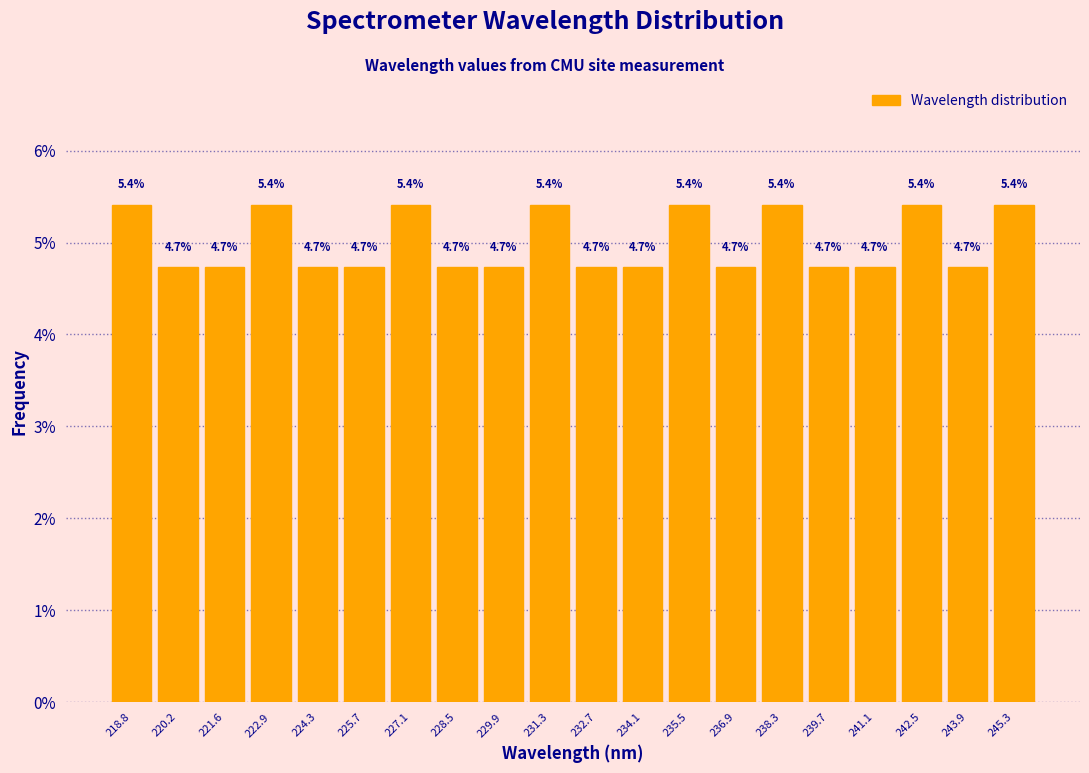

What is the height of the bar covering 230.6 to 232.0 on the x-axis? The bar edges are not printed on the chart, so give them approximately, as read against the axis.

5.4